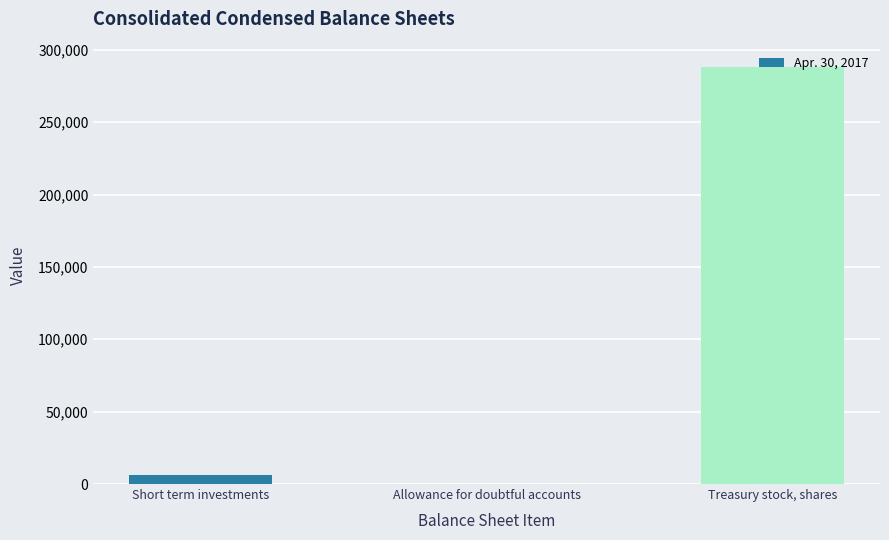

What is the maximum value shown in the chart?

288335